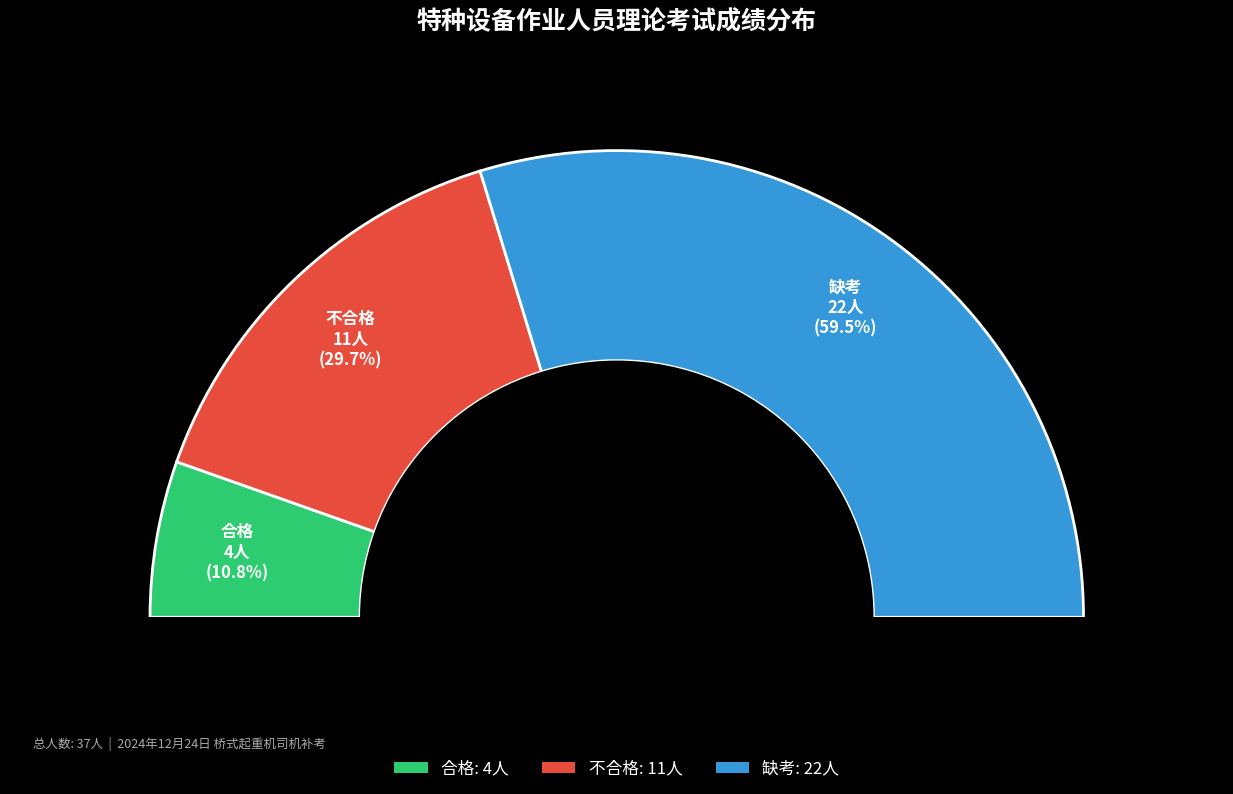

The 不合格 slice represents 17% of the pie. True or false?

False